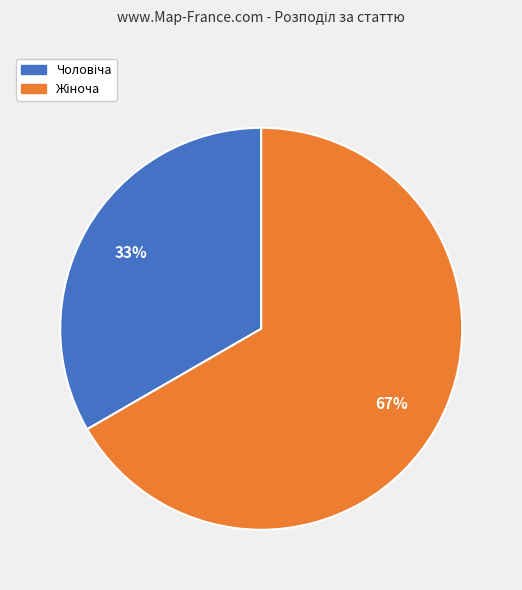

To the nearest percent, what is the average slice percentage?

50%